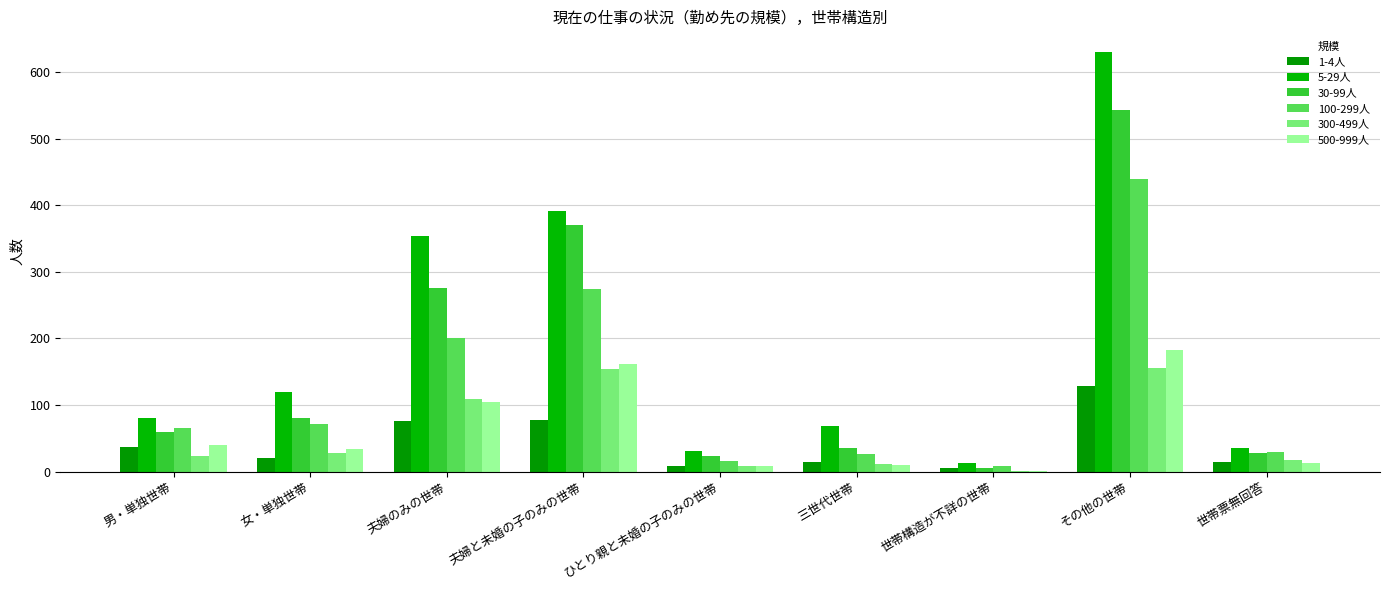

What is the difference between the 30-99人 values at 世帯票無回答 and 夫婦と未婚の子のみの世帯?

342